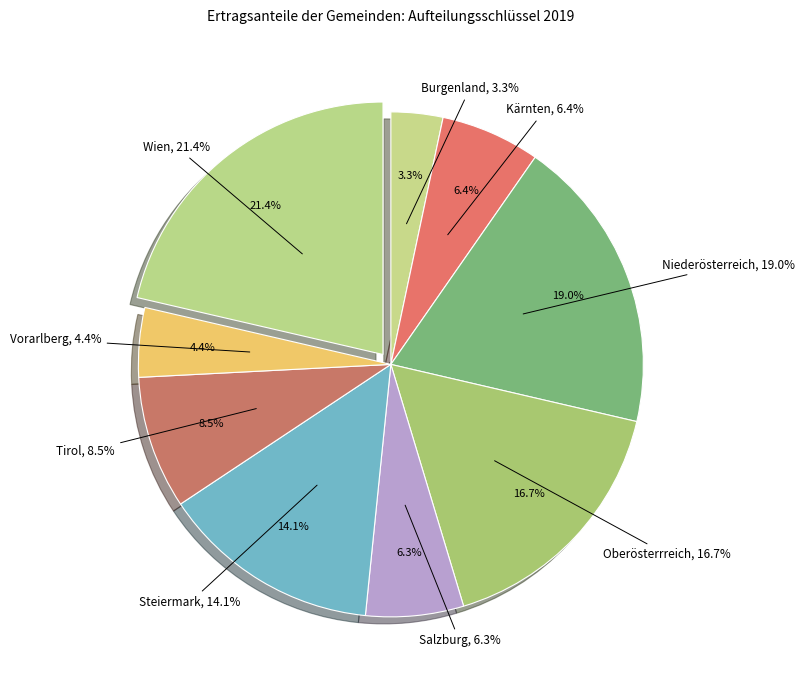

Is there any slice that represents more than half of the pie?

No